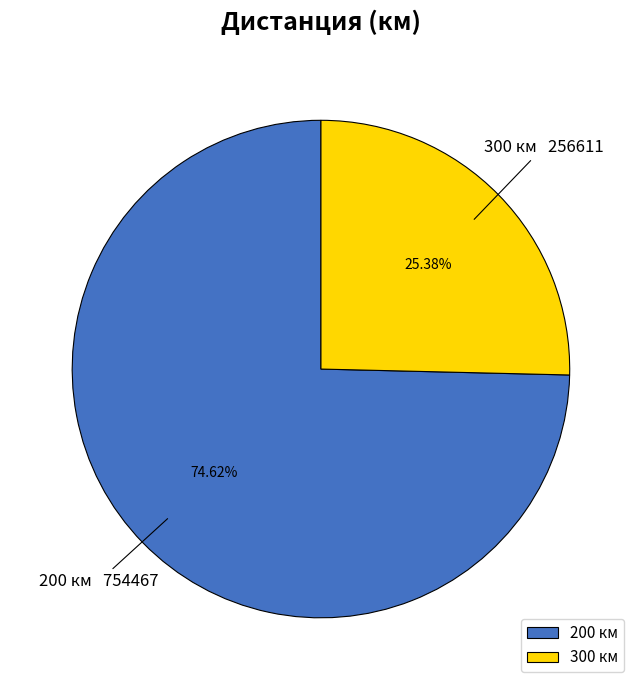

Is it true that 300 is 10% of the pie?

False